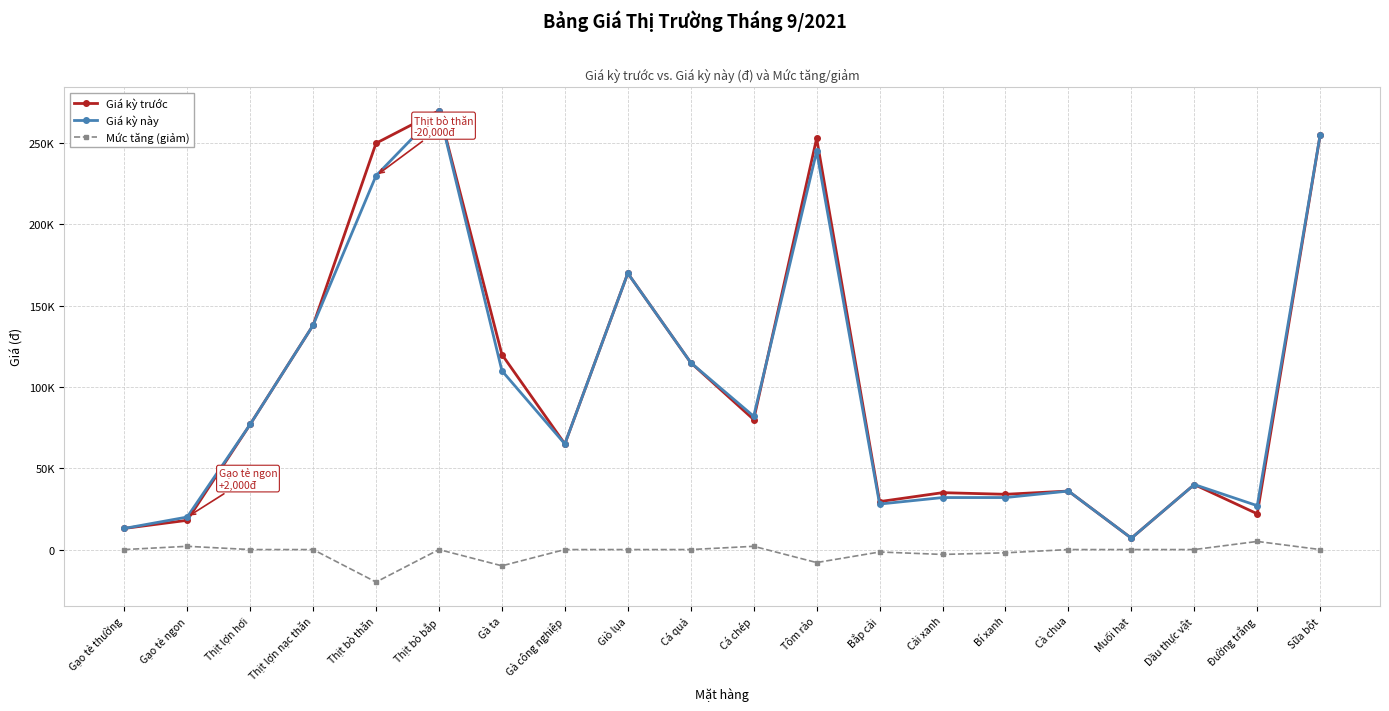

True or false: Mức tăng (giảm) has a value of -640 at Cải xanh.

False